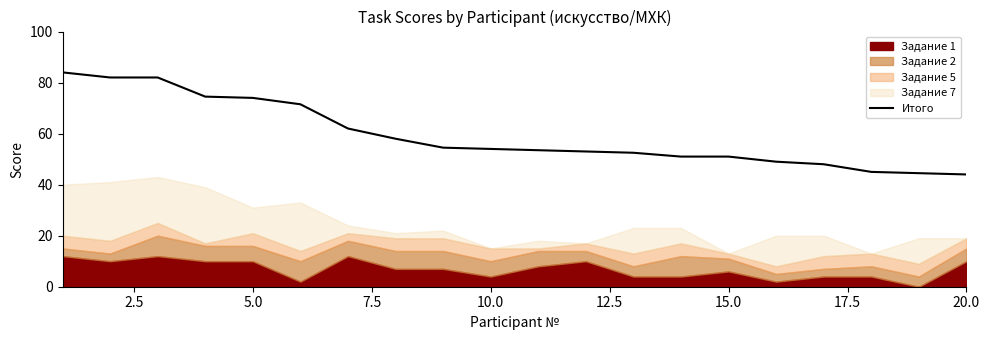

The value of Итого at 10.0 is 54.0. True or false?

True